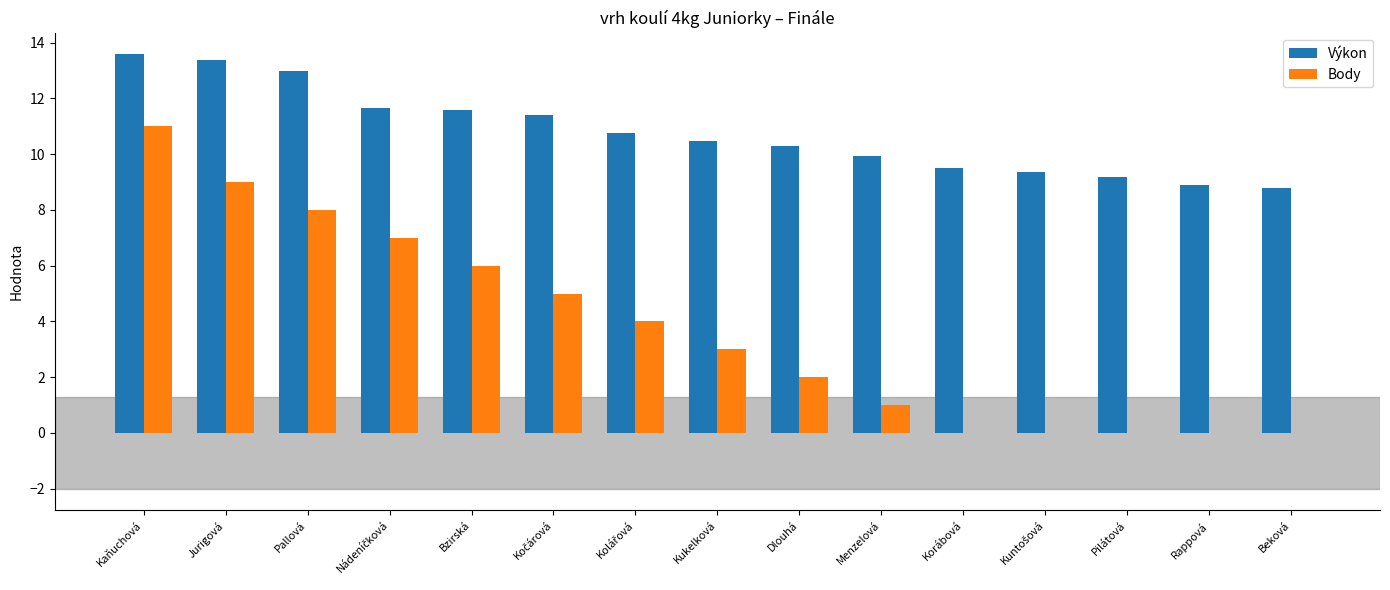

What is the average value of the Body series?

3.7